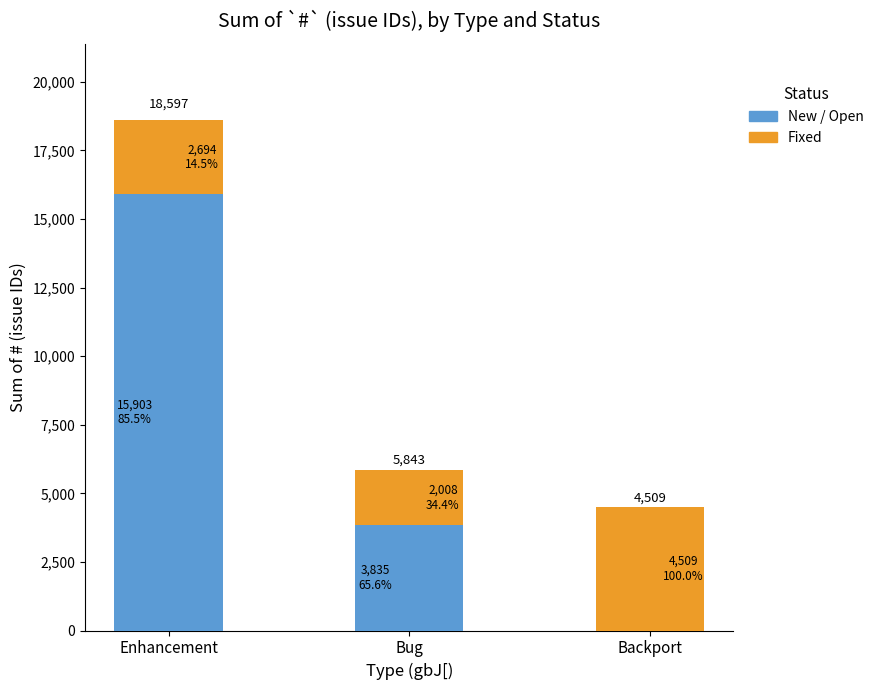

Reading right to left, transcribe all the data shown in this chart.

New / Open: 0	3835	15903
Fixed: 4509	2008	2694